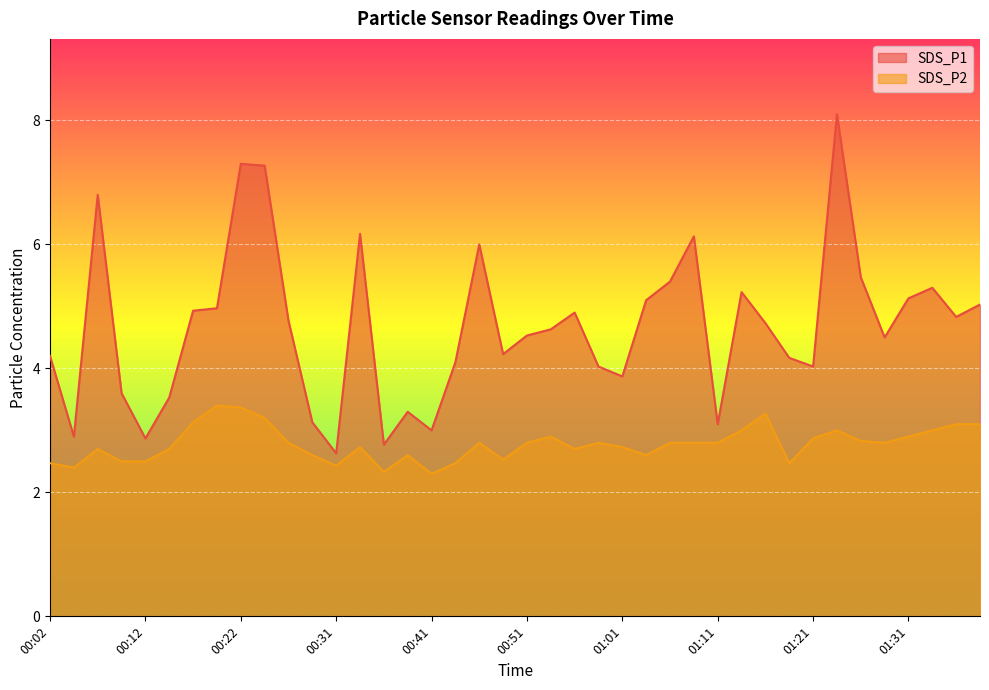

True or false: SDS_P2 and SDS_P1 intersect in this chart.

False